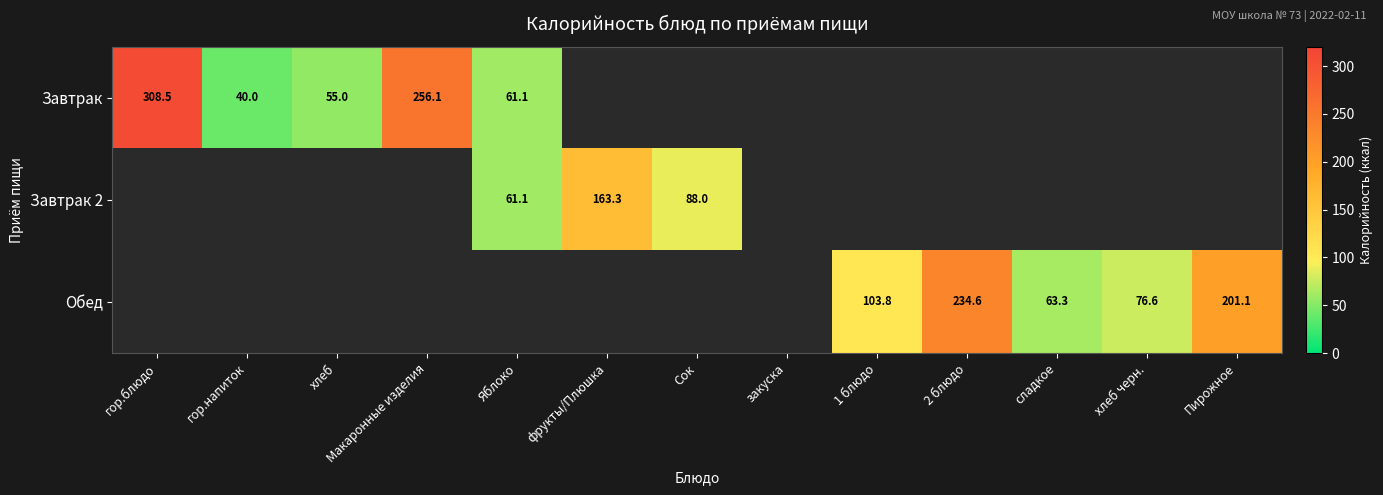

The value of Завтрак 2 at фрукты/Плюшка is 163.3. True or false?

True